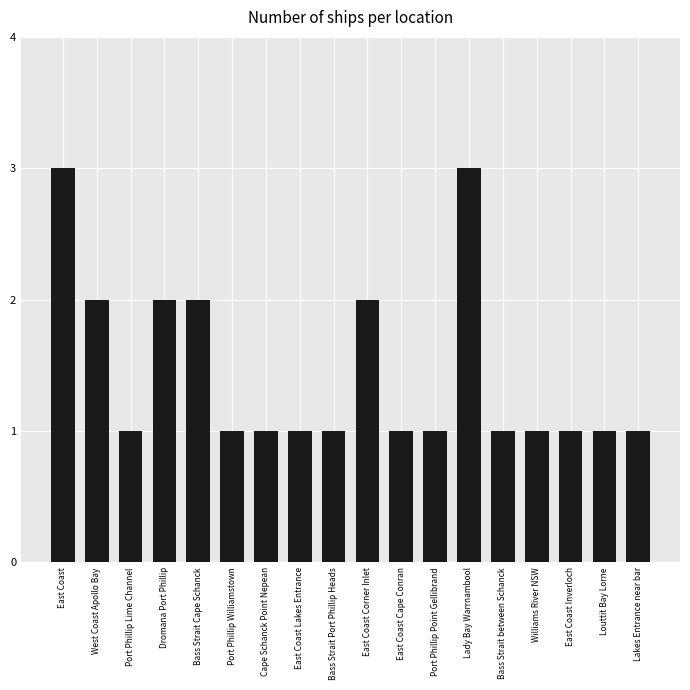

What is the change in value from Bass Strait Cape Schanck to Bass Strait Port Phillip Heads?

-1